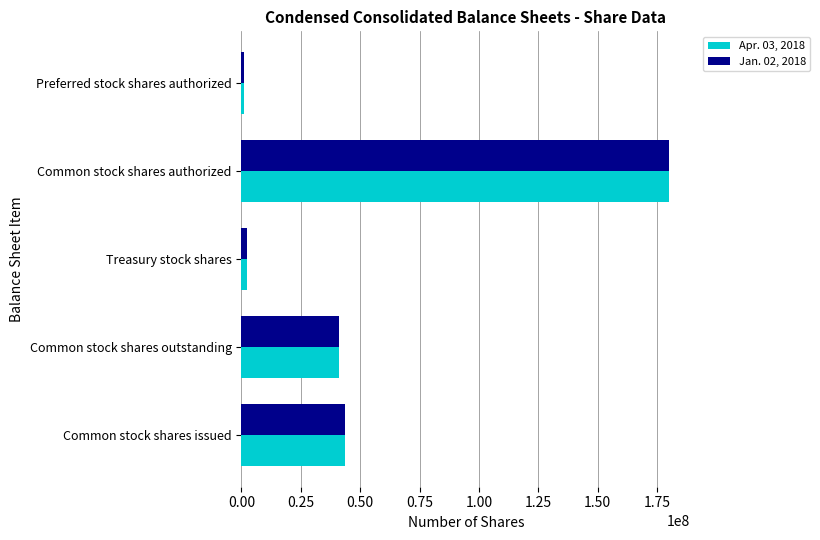

Is the value of Jan. 02, 2018 at Common stock shares outstanding greater than the value of Apr. 03, 2018 at Preferred stock shares authorized?

Yes